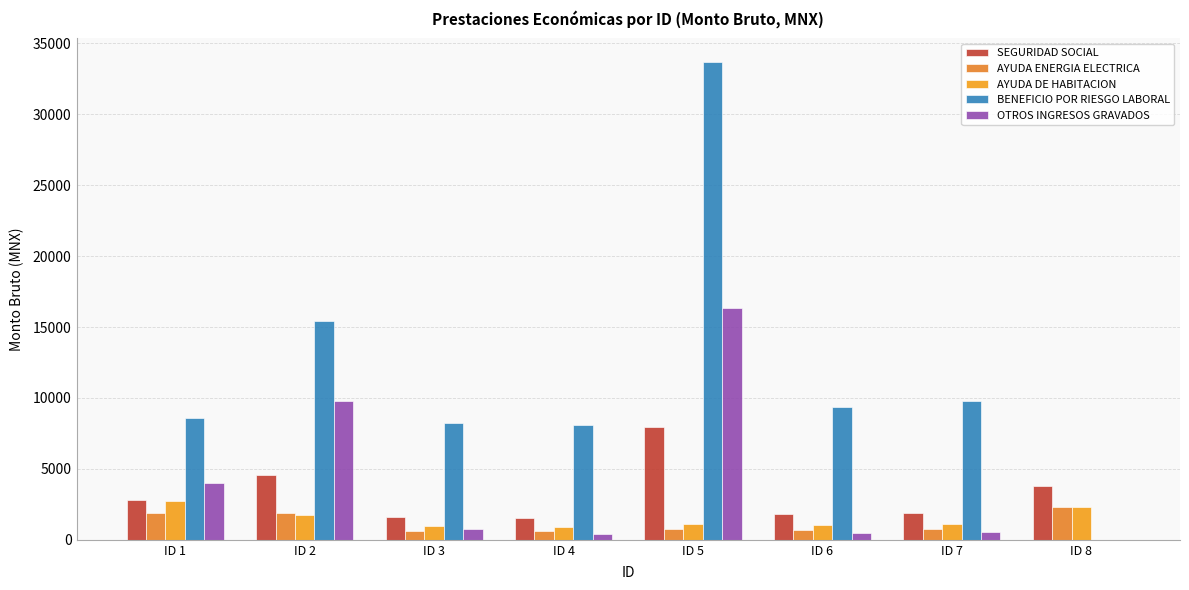

Reading left to right, what are all the values shown in this chart?

SEGURIDAD SOCIAL: 2779.6	4572.9	1626.4	1548.9	7945.9	1784.5	1870.2	3825.1
AYUDA ENERGIA ELECTRICA: 1880.4	1914.1	650.6	619.6	737.7	713.8	748.1	2298.6
AYUDA DE HABITACION: 2727.2	1736.1	975.8	929.4	1106.6	1070.7	1122.1	2345.3
BENEFICIO POR RIESGO LABORAL: 8618.0	15449.4	8253.2	8113.5	33673.6	9347.6	9796.2	0.0
OTROS INGRESOS GRAVADOS: 3971.7	9796.7	730.2	442.5	16319.8	509.9	534.3	0.0